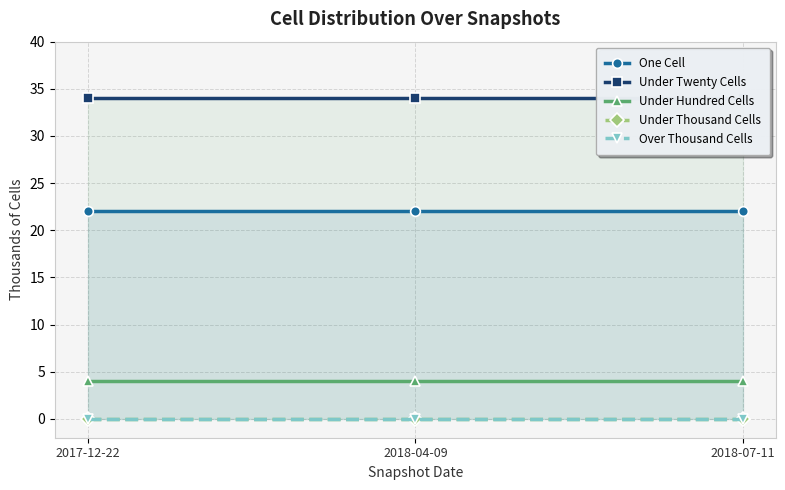

At which label does Under Twenty Cells reach its peak?

2017-12-22